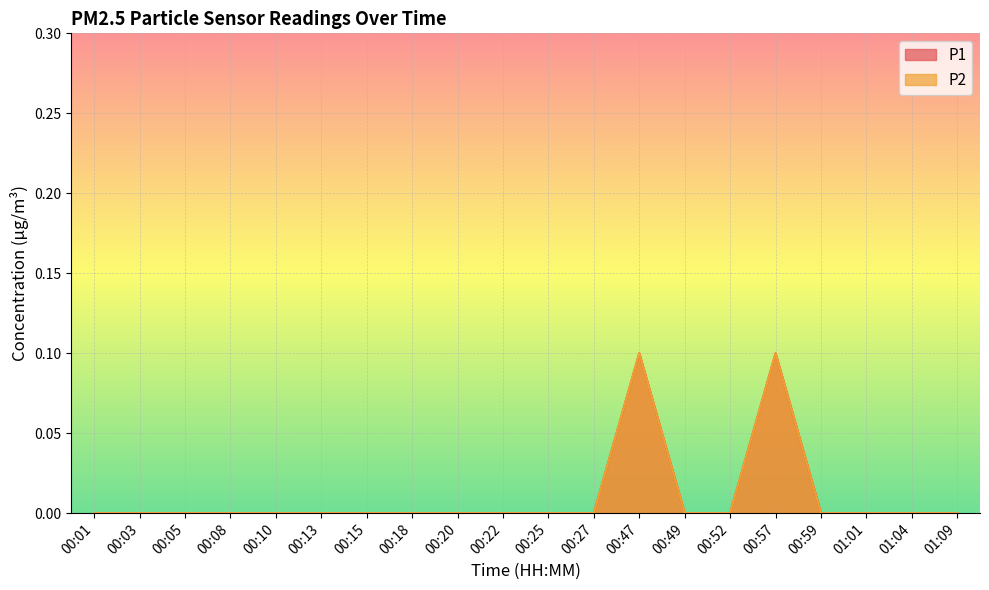

How many interior local peaks does the P2 series have?

2